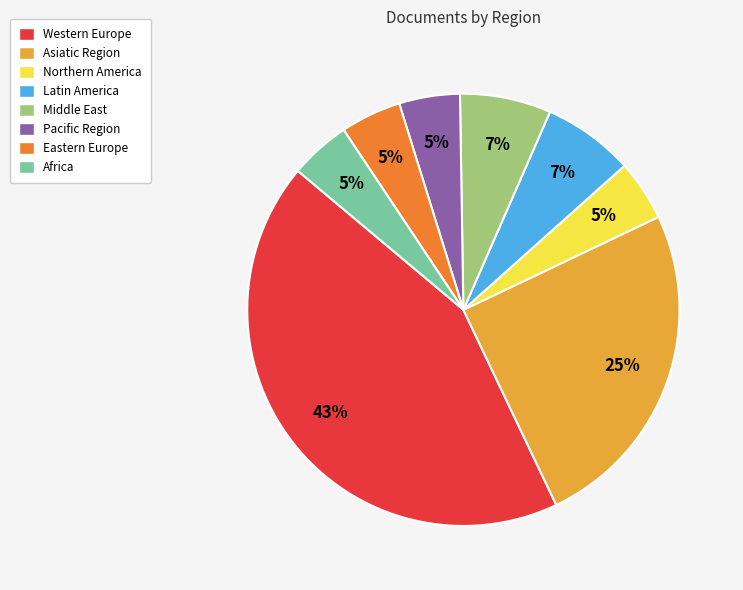

What is the largest slice in the pie chart?

Western Europe